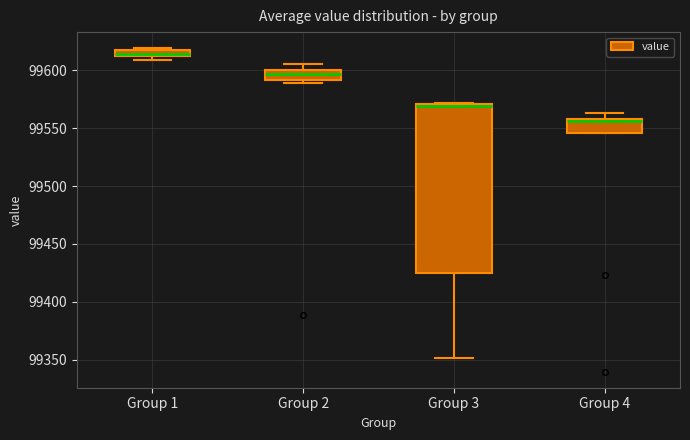

Where does the median line of the box for Group 4 sit on the y-axis? The values are not printed on the chart, so give them approximately, as read against the axis.

99555